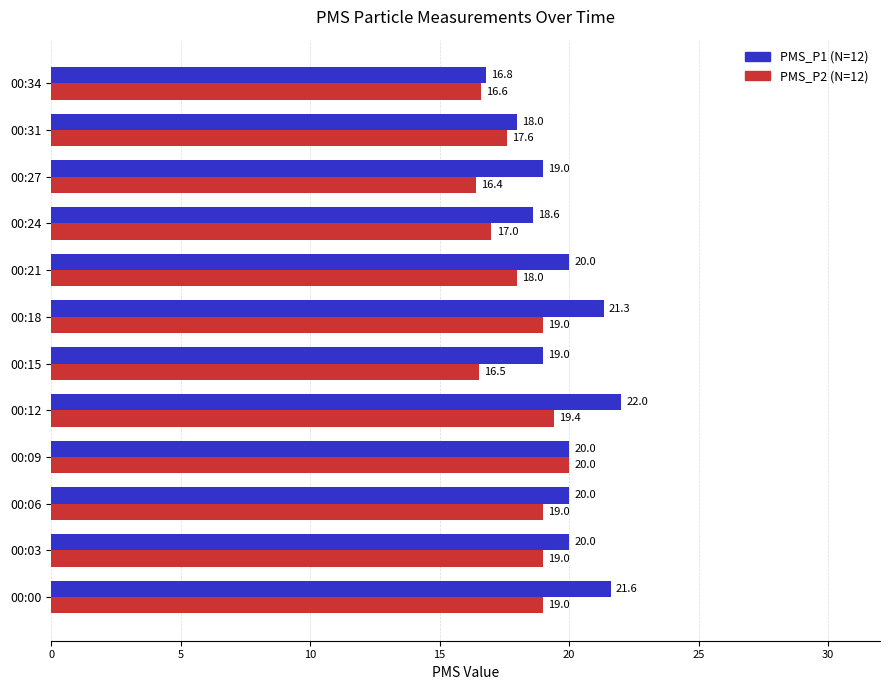

Which series has the largest total across all categories?

PMS_P1 (N=12)